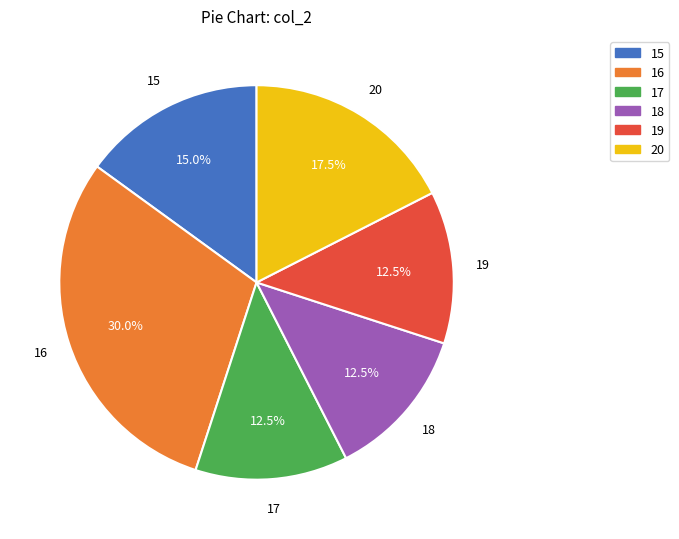

Between 16 and 18, which is larger?

16